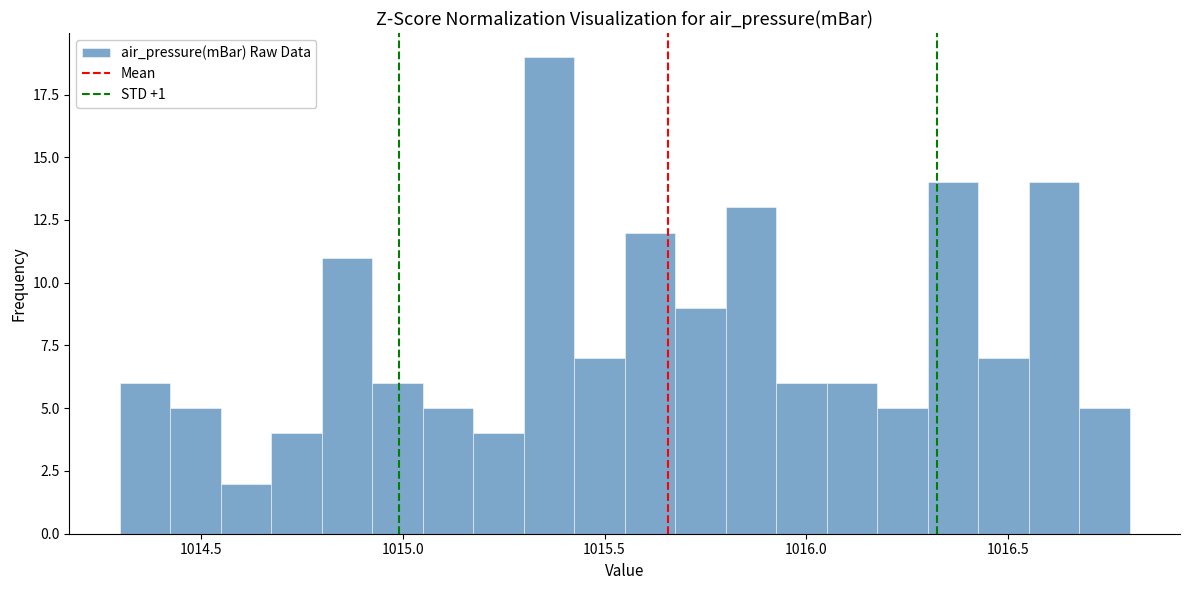

Around what value on the x-axis is the tallest bar? Give the approximate position of its centre, as read against the axis.

1015.35